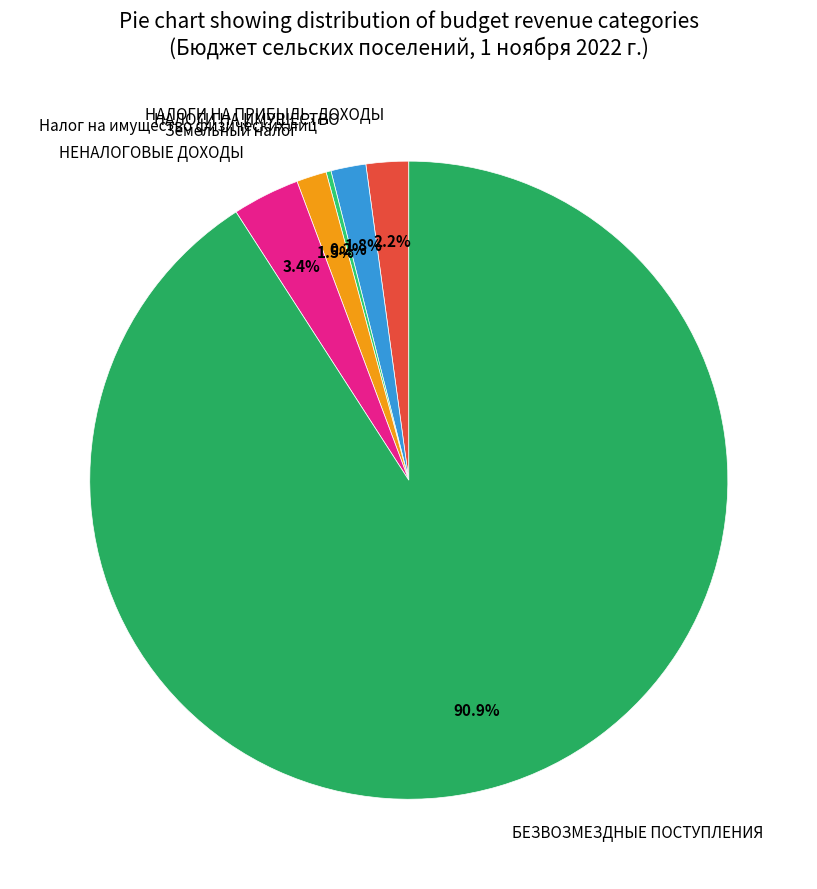

To the nearest percent, what is the difference between the largest and smallest slice percentages?

91%